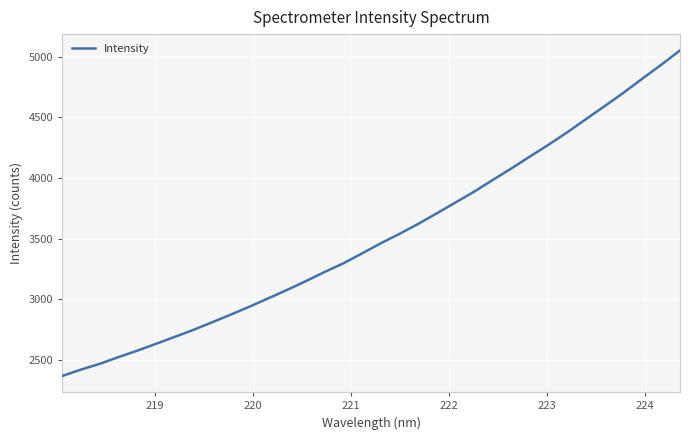

What is the minimum value shown in the chart?

2367.4